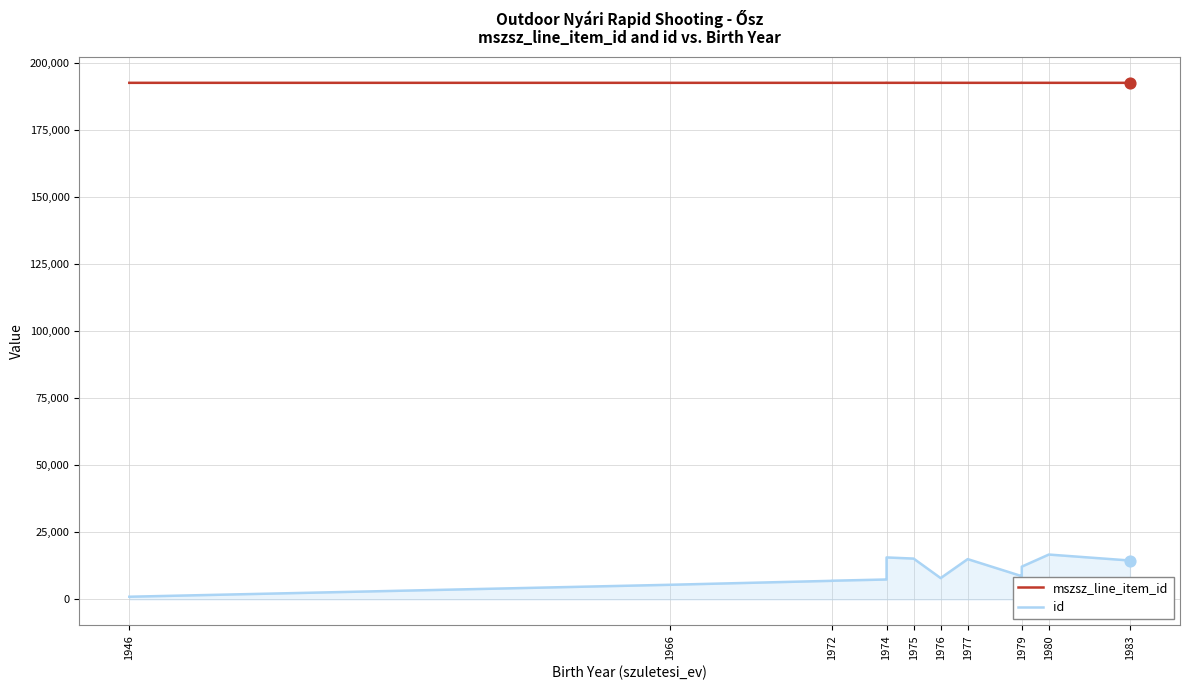

Which series contains the highest Y value?

mszsz_line_item_id